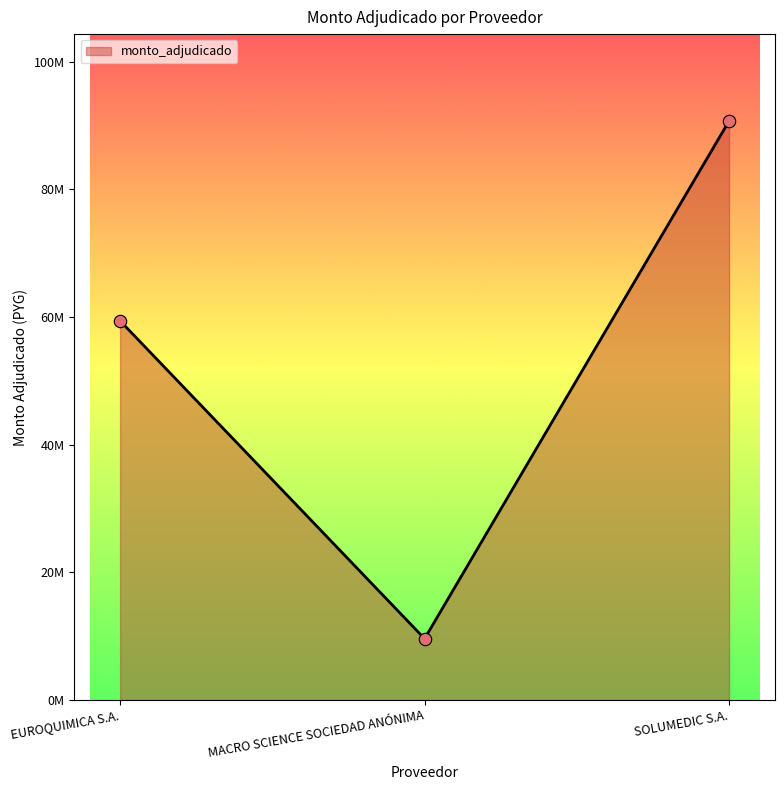

Which has a higher value, SOLUMEDIC S.A. or EUROQUIMICA S.A.?

SOLUMEDIC S.A.